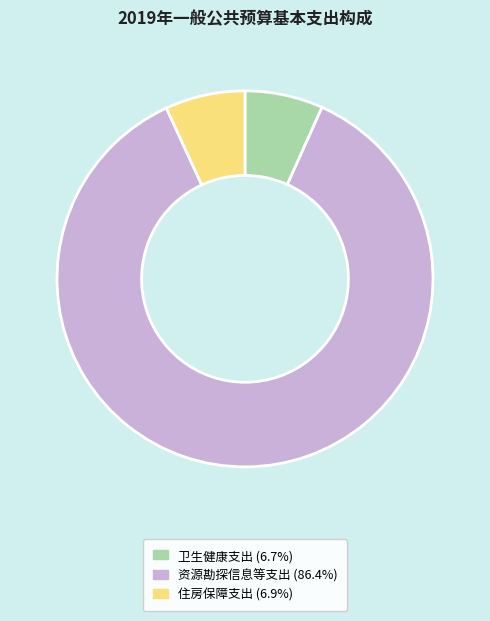

Which slice represents more than half of the pie?

资源勘探信息等支出